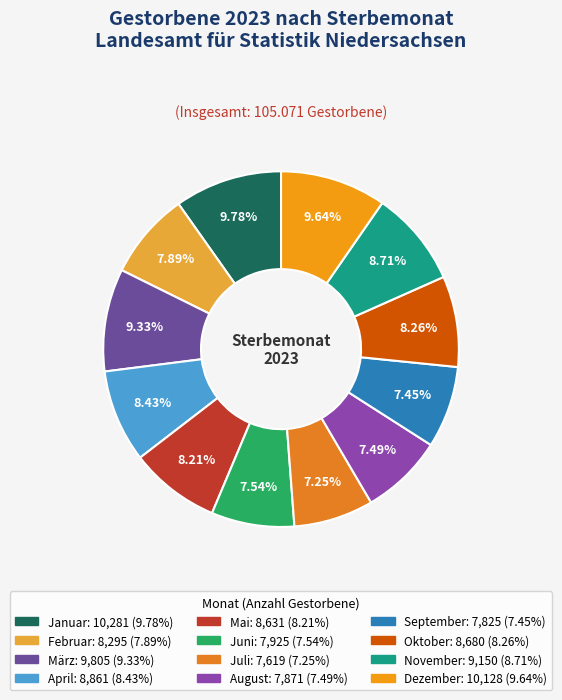

What is the ratio of the value at November to the value at September?

1.2